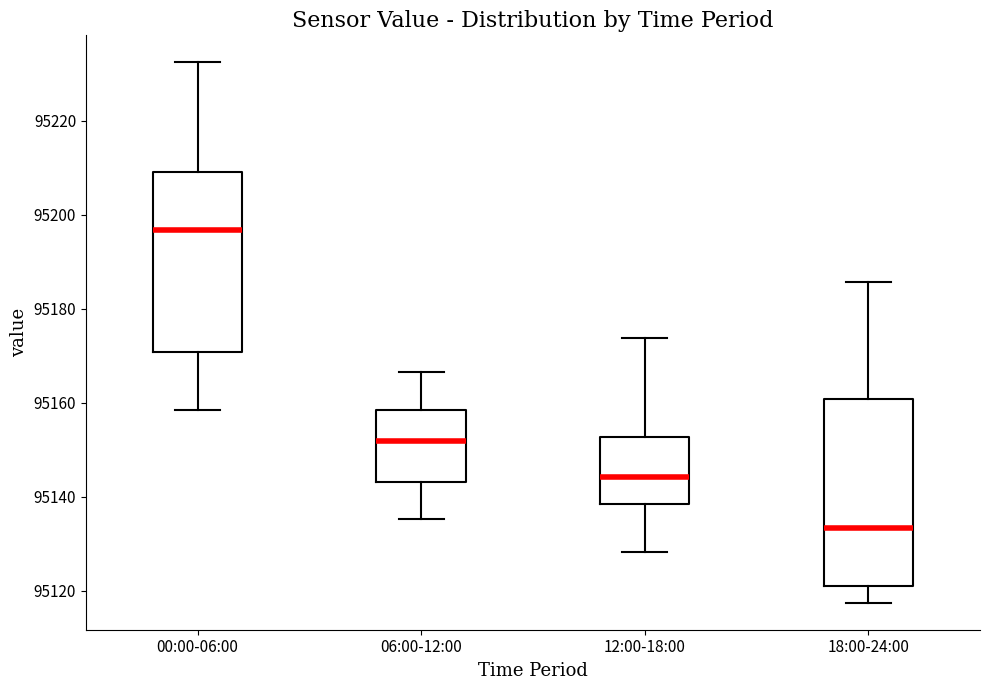

Reading left to right, read every box against the y-axis: the position of its median line, the range the box covers, and the ends of its whiskers. The values are not printed on the chart, so give them approximately, as read against the axis.

00:00-06:00: median 95196, box 95170 to 95208, whiskers 95158 to 95232
06:00-12:00: median 95152, box 95144 to 95158, whiskers 95136 to 95166
12:00-18:00: median 95144, box 95138 to 95152, whiskers 95128 to 95174
18:00-24:00: median 95134, box 95122 to 95160, whiskers 95118 to 95186